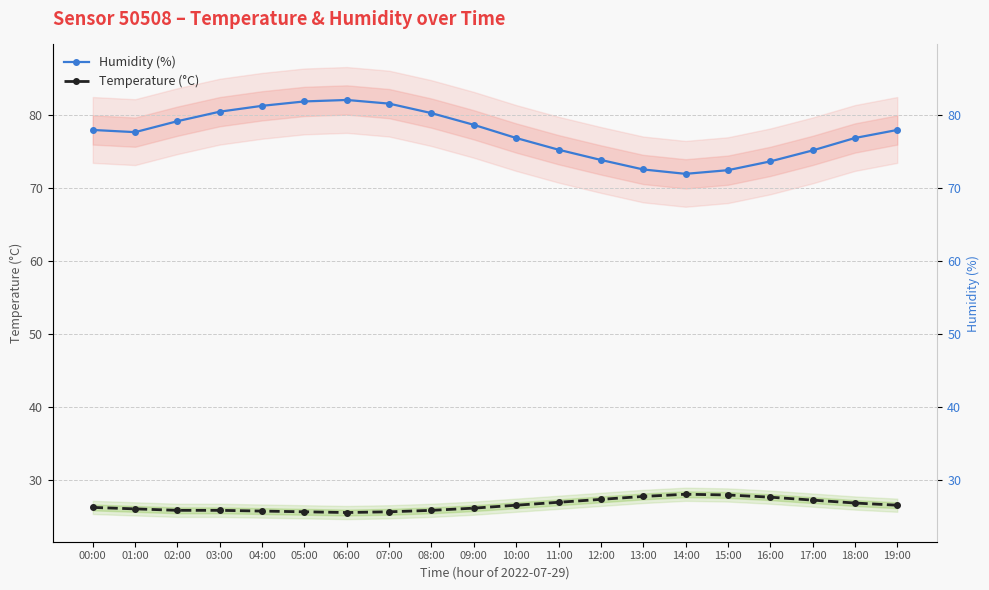

At how many categories does at least one series exceed 80?

6